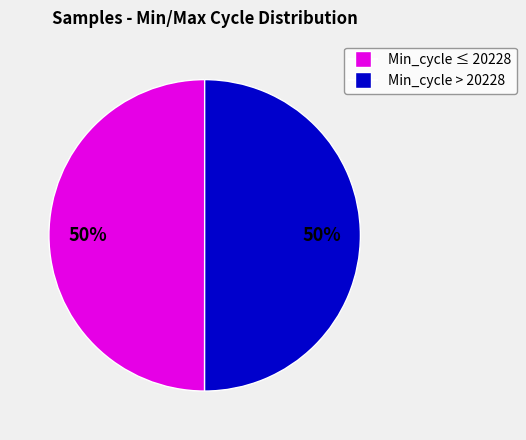

How many segments does this pie chart have?

2